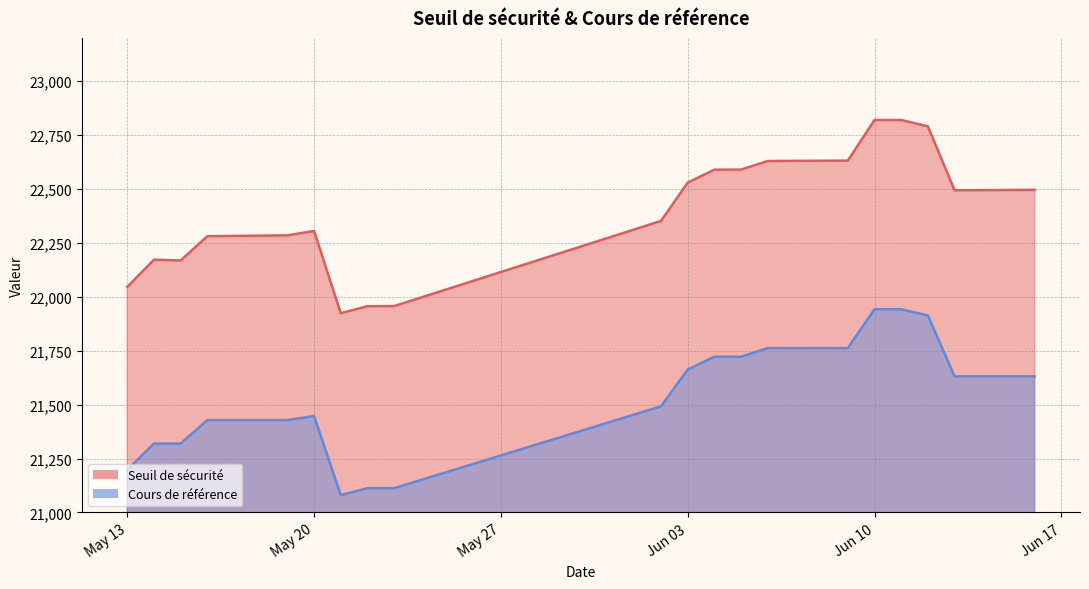

What is the sum of all Cours de référence values?

430625.3